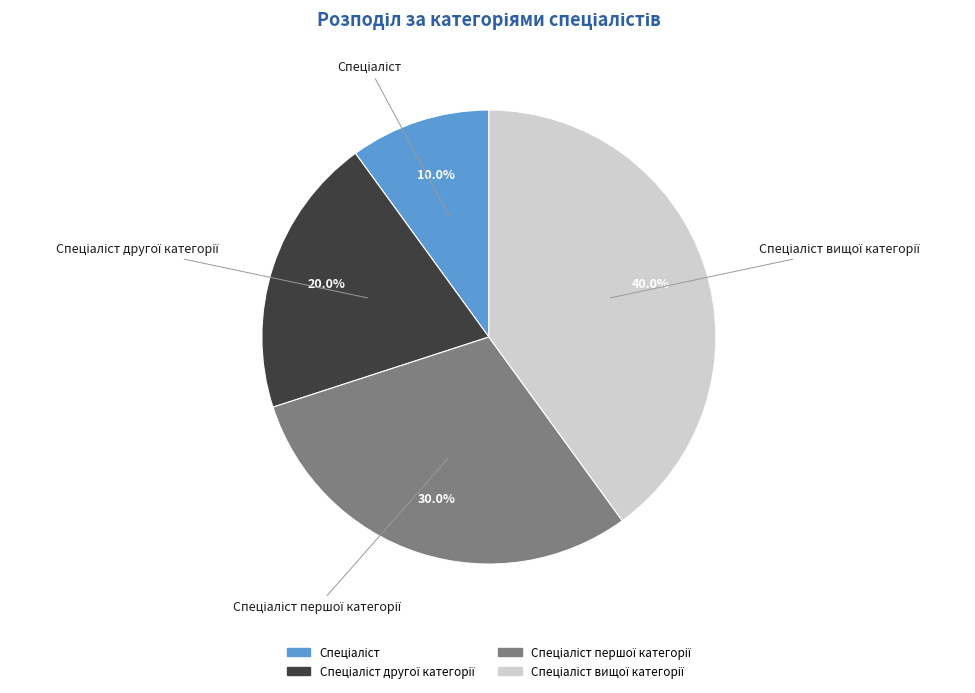

Is there any slice that represents more than half of the pie?

No